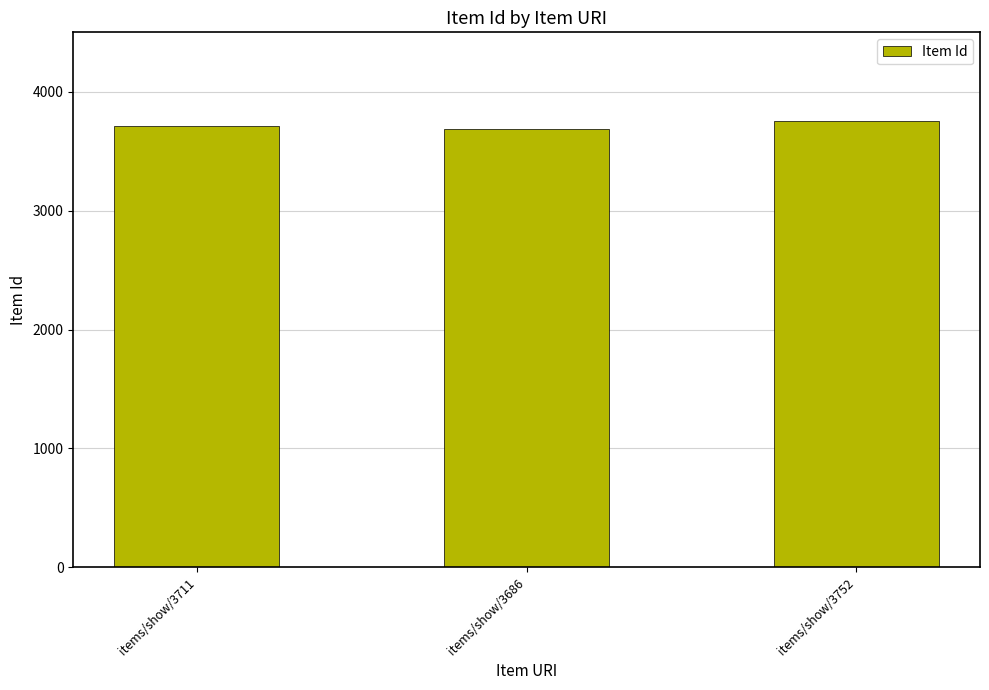

The chart shows a value of 3686 at items/show/3686. True or false?

True